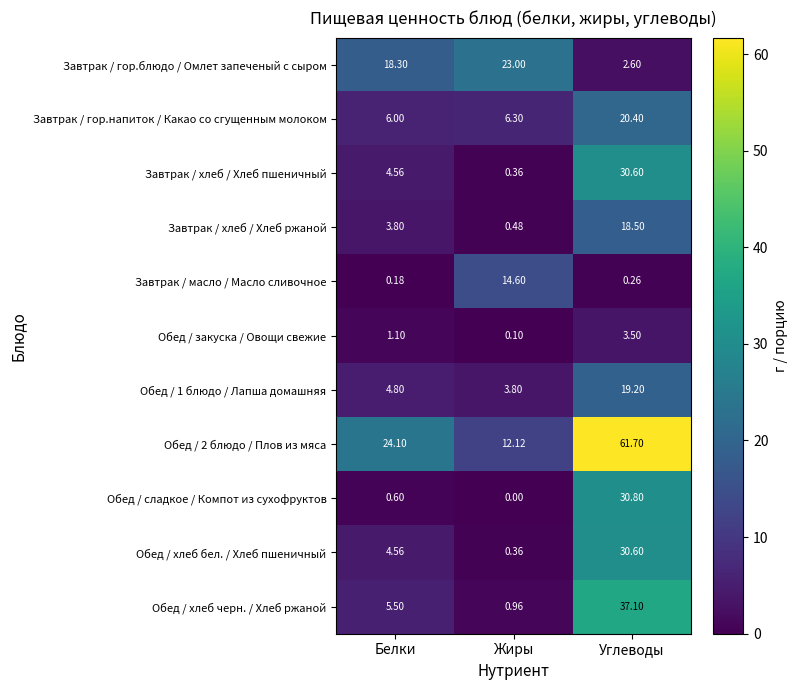

List the labels in order of Обед / хлеб черн. / Хлеб ржаной value, largest first.

Углеводы, Белки, Жиры